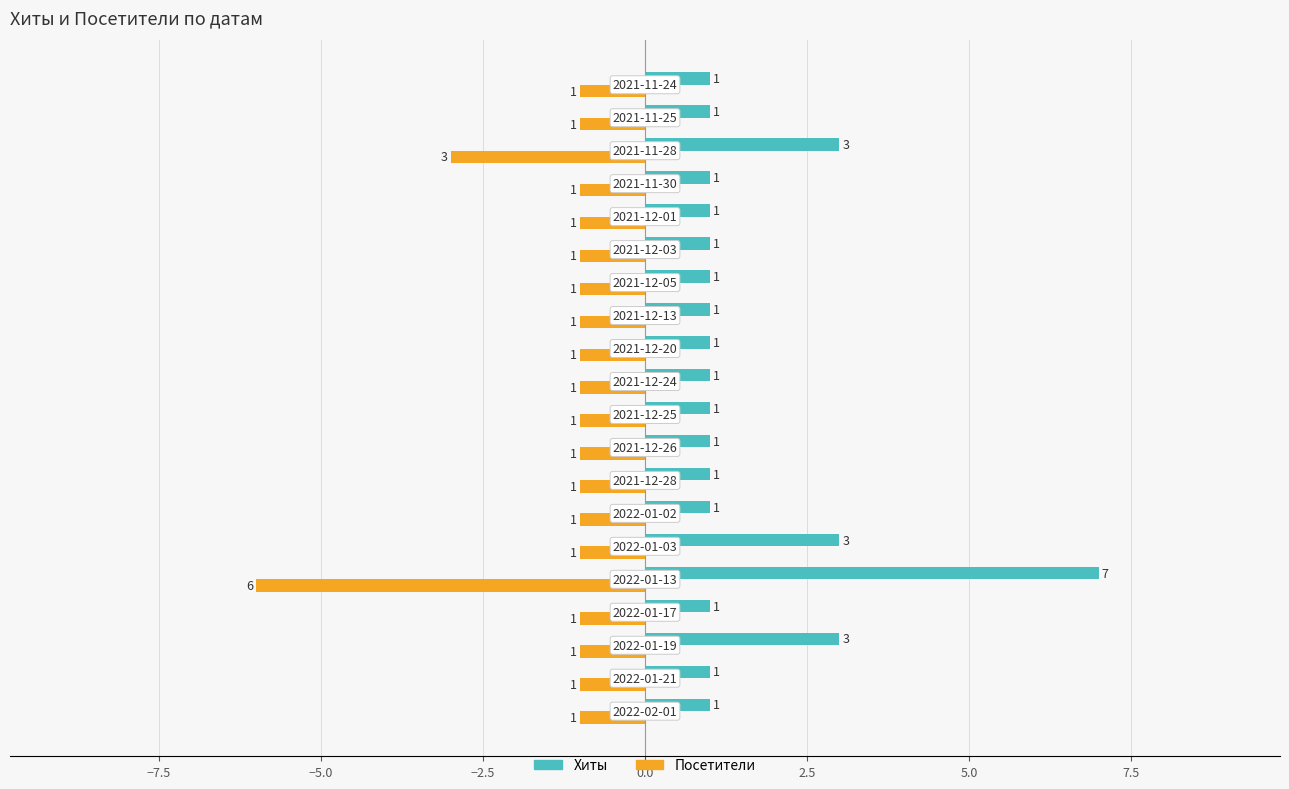

Count the Посетители values in the range -1 to 0.

18